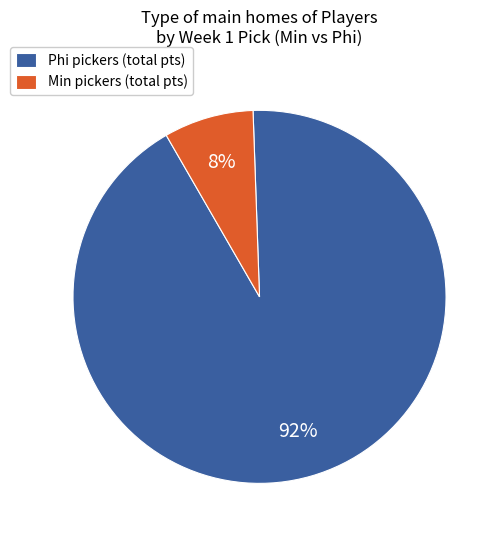

To the nearest percent, what is the average slice percentage?

50%